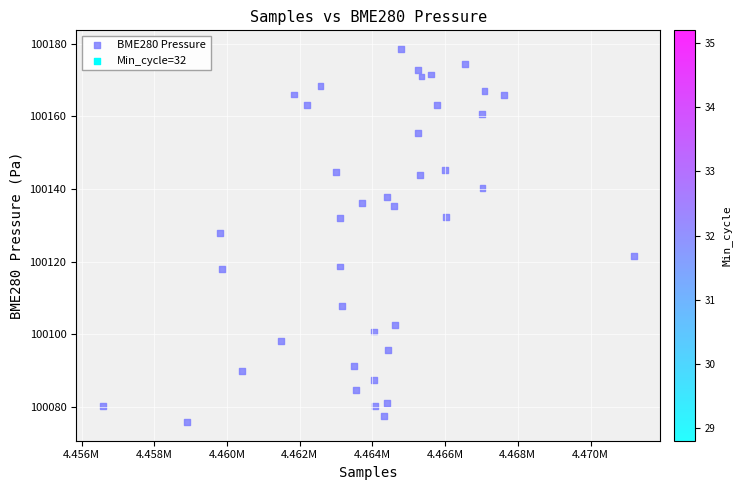

What is the range of Y values (max minus min)?

102.8